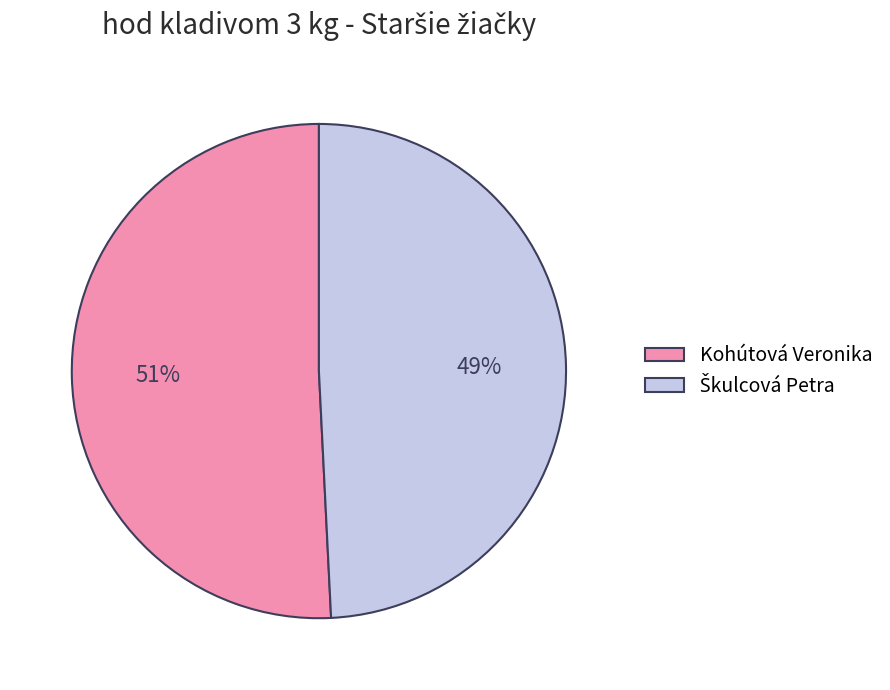

Is there a majority slice in this chart?

Yes